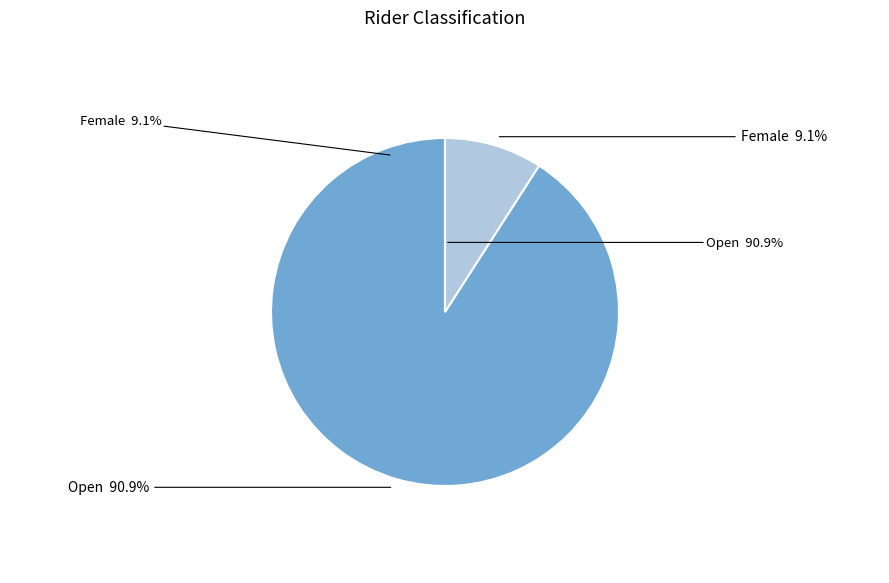

The Open slice represents 99% of the pie. True or false?

False